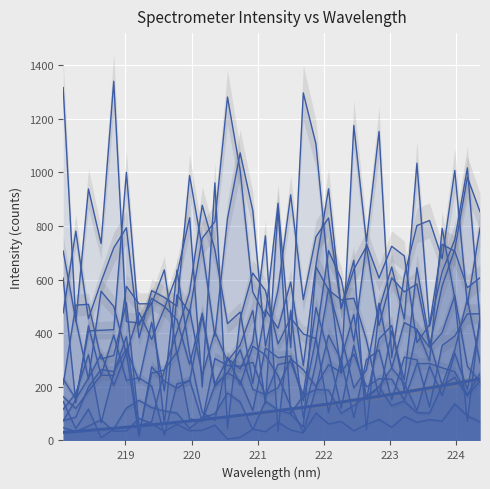

True or false: the data shows 19.6 at 218.6332.

False